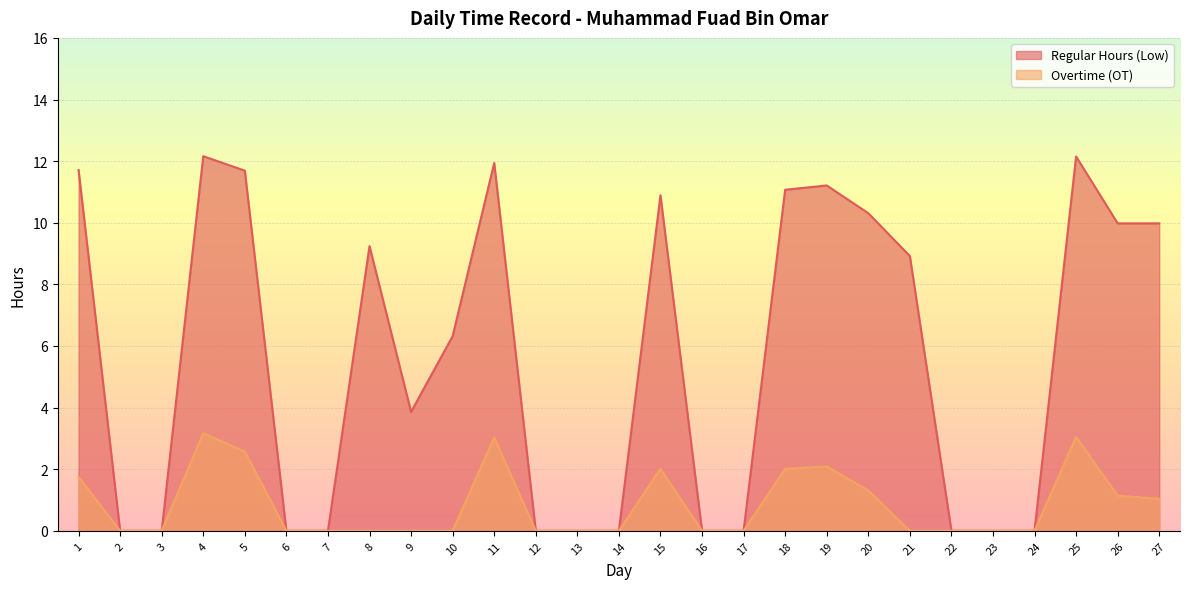

What is the difference between the highest and lowest values at 1?

10.0